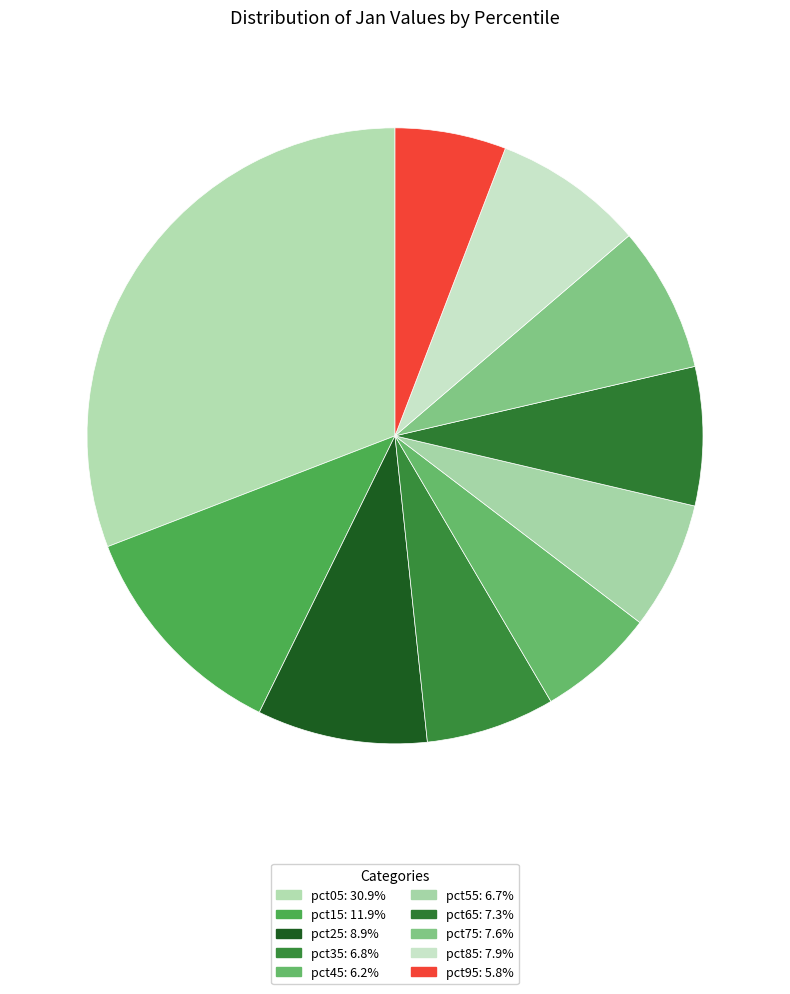

How many slices are in this pie chart?

10